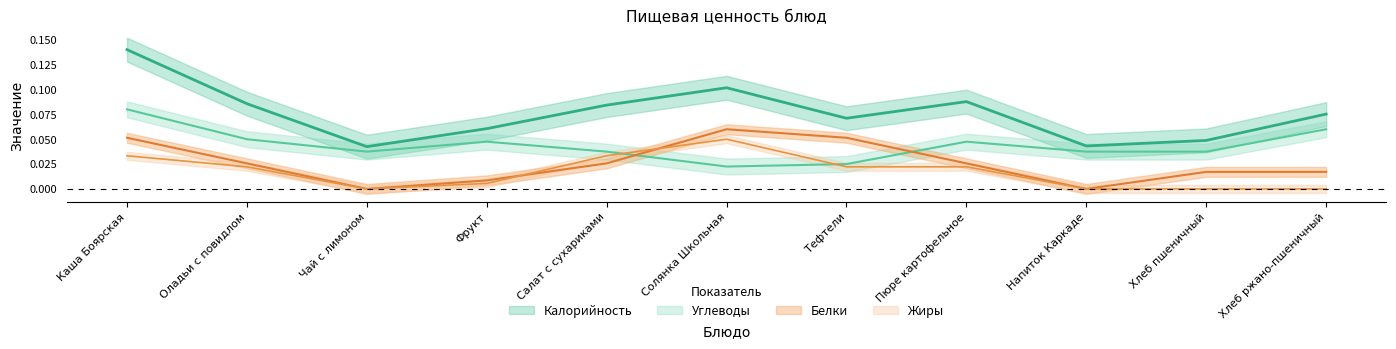

At Напиток Каркаде, list the series in order from smallest to largest.

Белки, Жиры, Углеводы, Калорийность